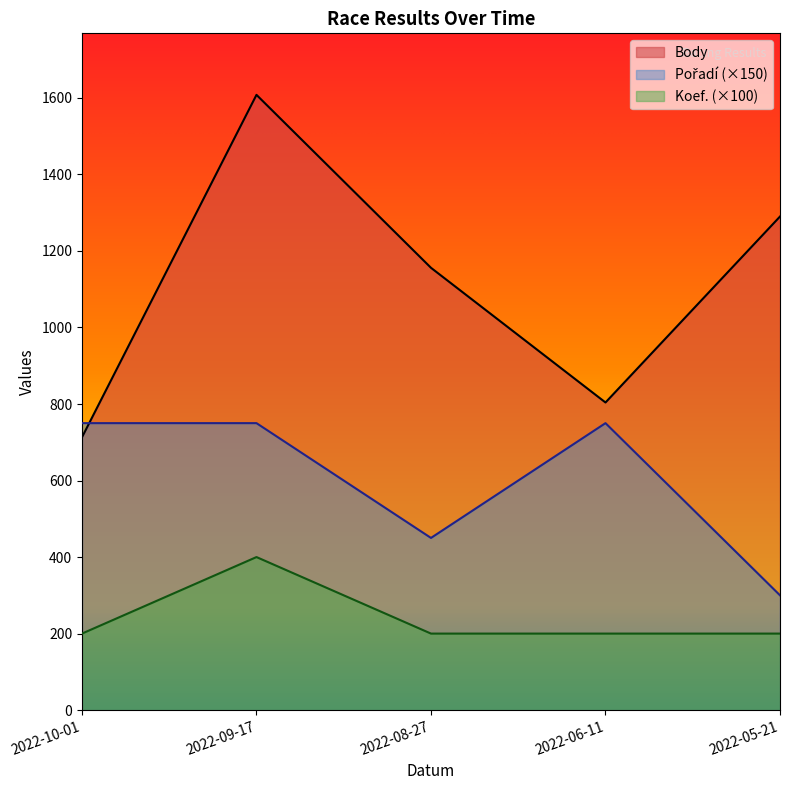

What is the difference between the Pořadí values at 2022-05-21 and 2022-10-01?

450